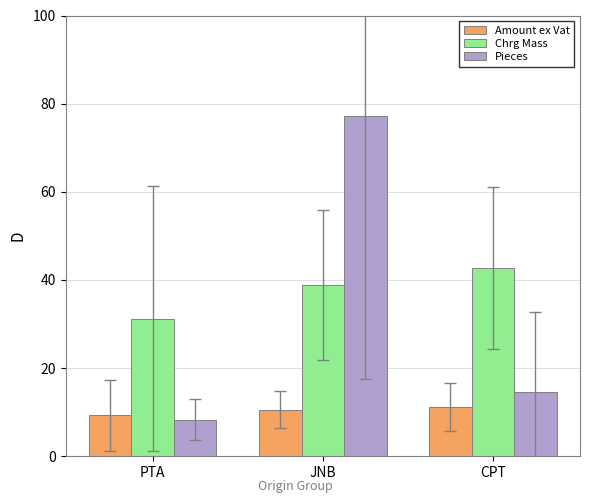

What are all the series names shown in the legend?

Amount ex Vat, Chrg Mass, Pieces